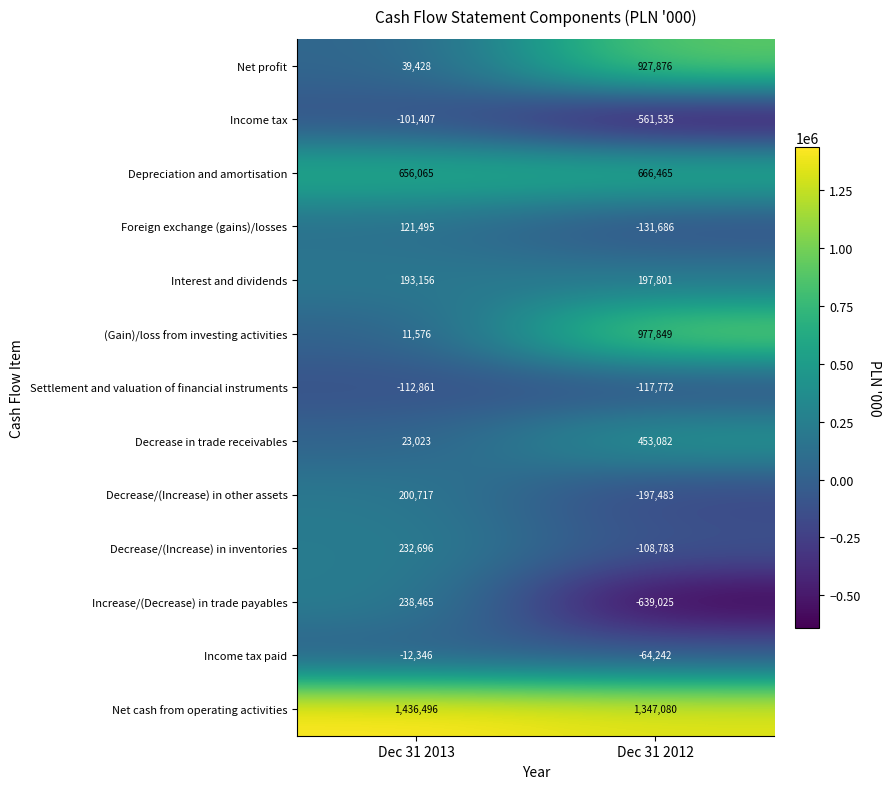

Which series has the widest spread of values?

(Gain)/loss from investing activities